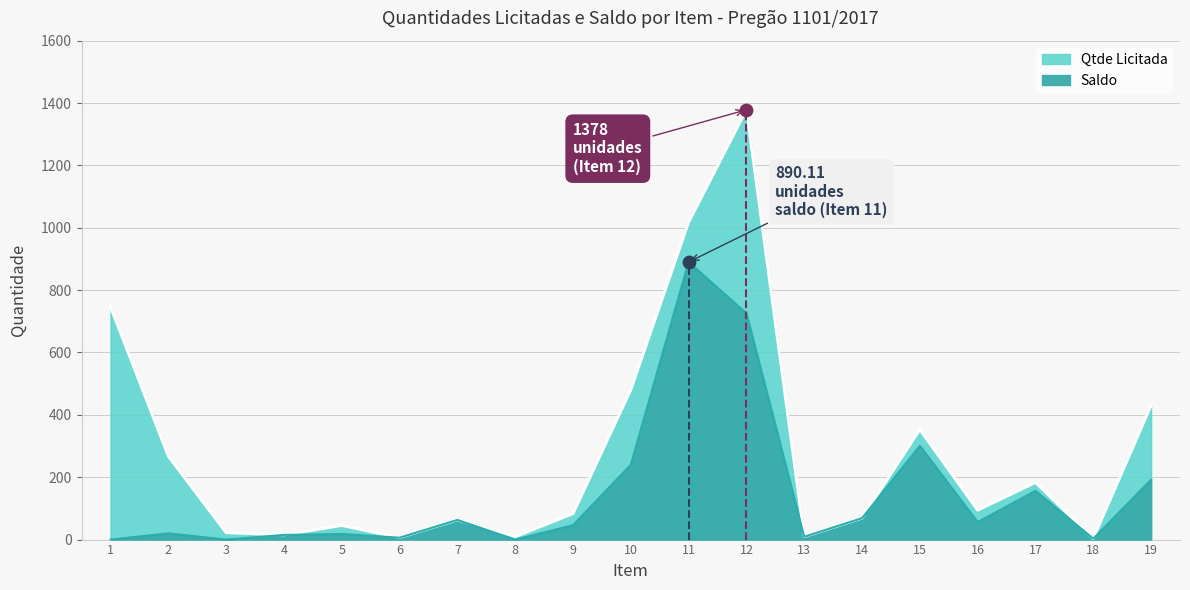

What is the total value across all series at 13?

18.0